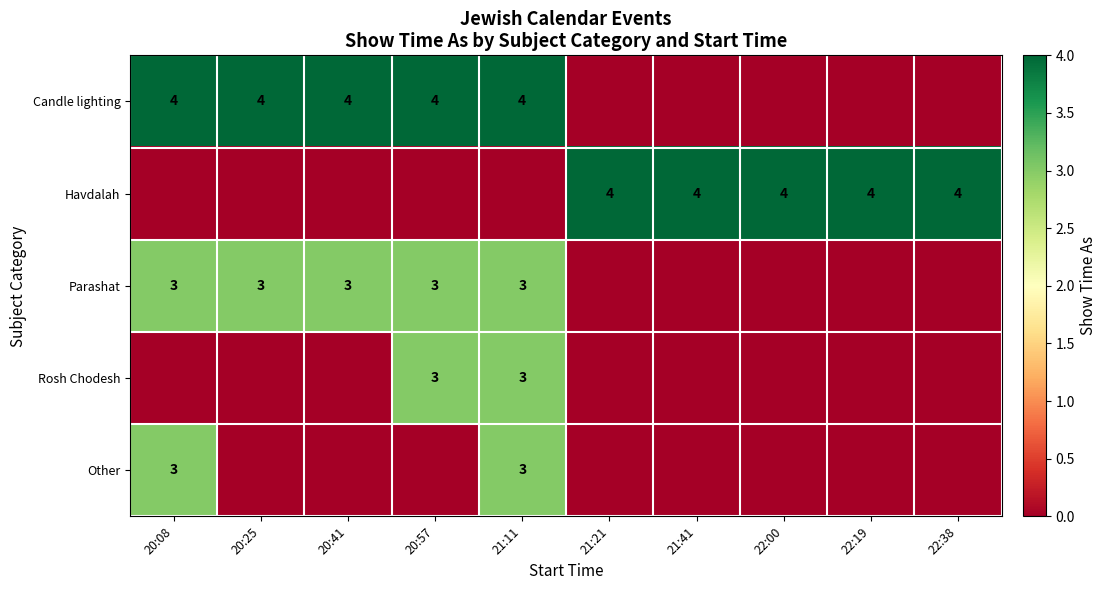

At which category is the sum across all series the highest?

21:11